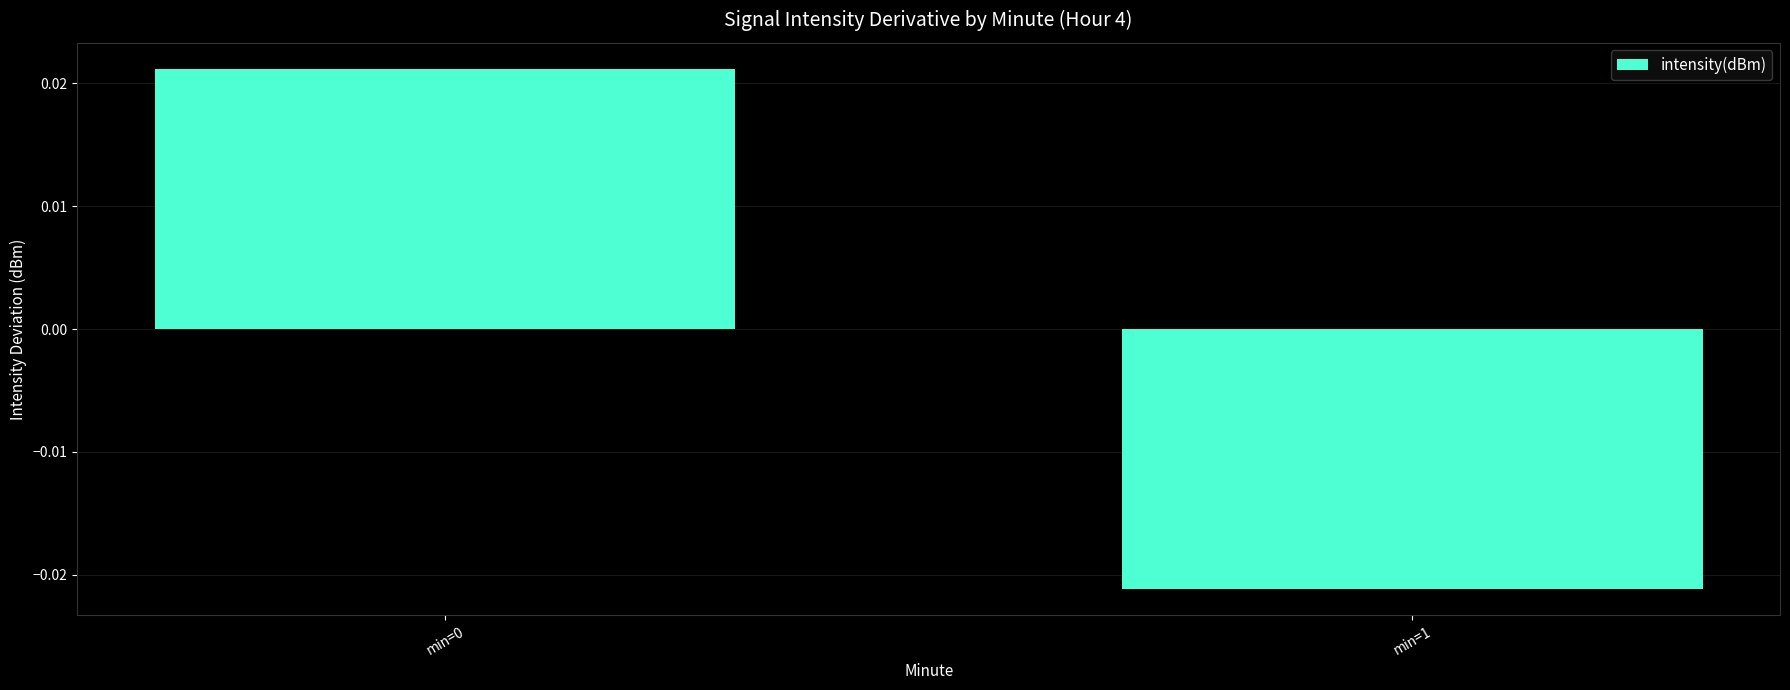

How many bars are there in total?

2